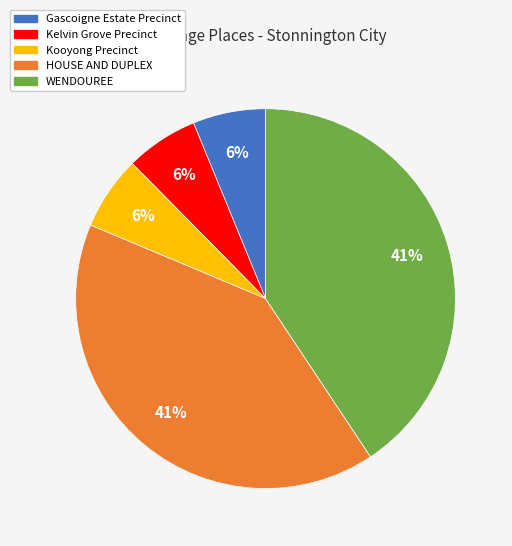

To the nearest percent, what percentage of the pie is Kooyong Precinct?

6%